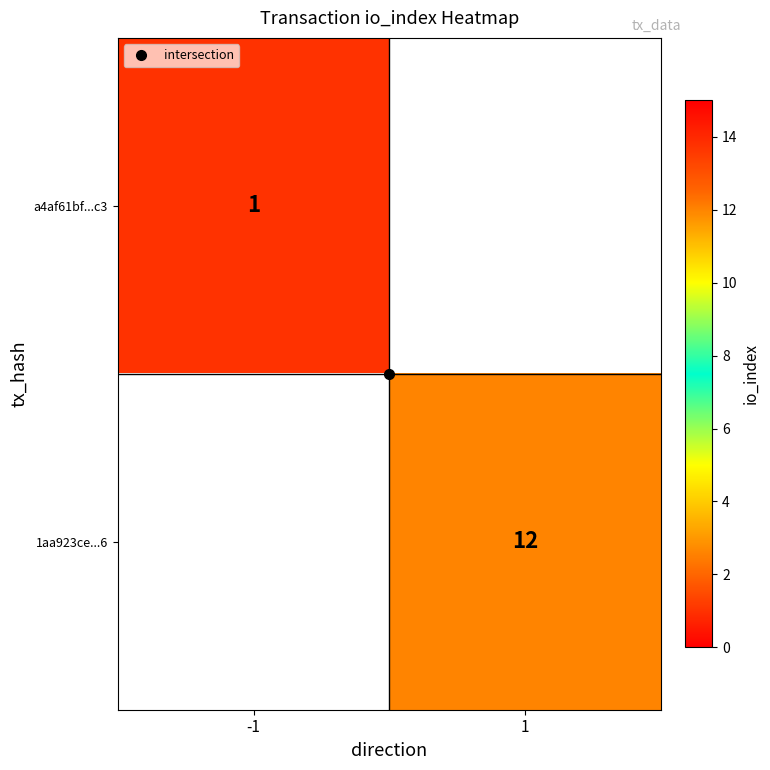

At how many categories does at least one series exceed 4?

1